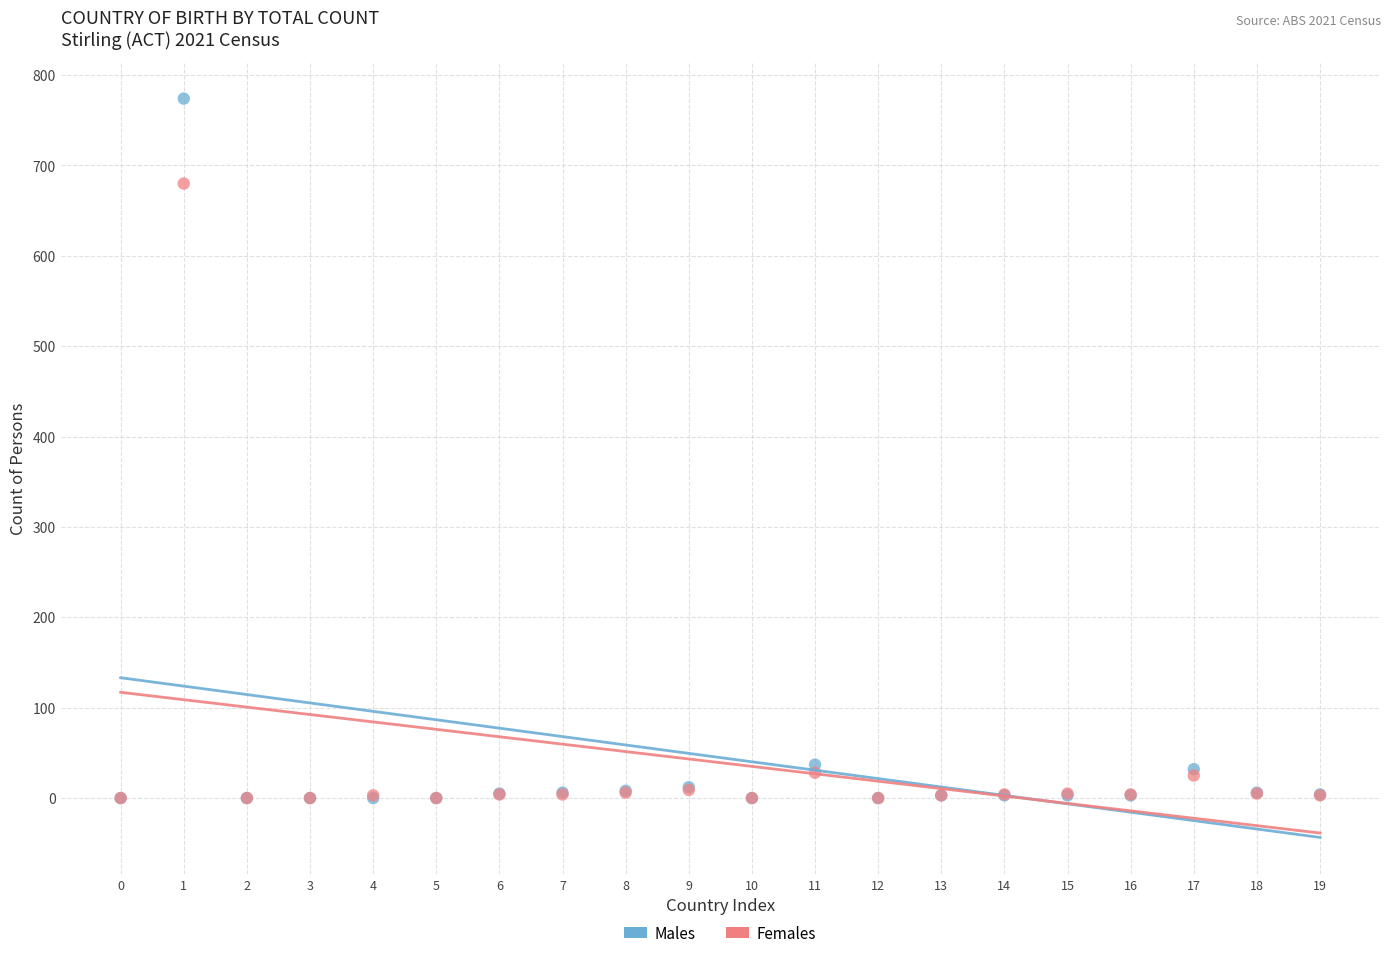

Across all series, what Y value is closest to 387?

680